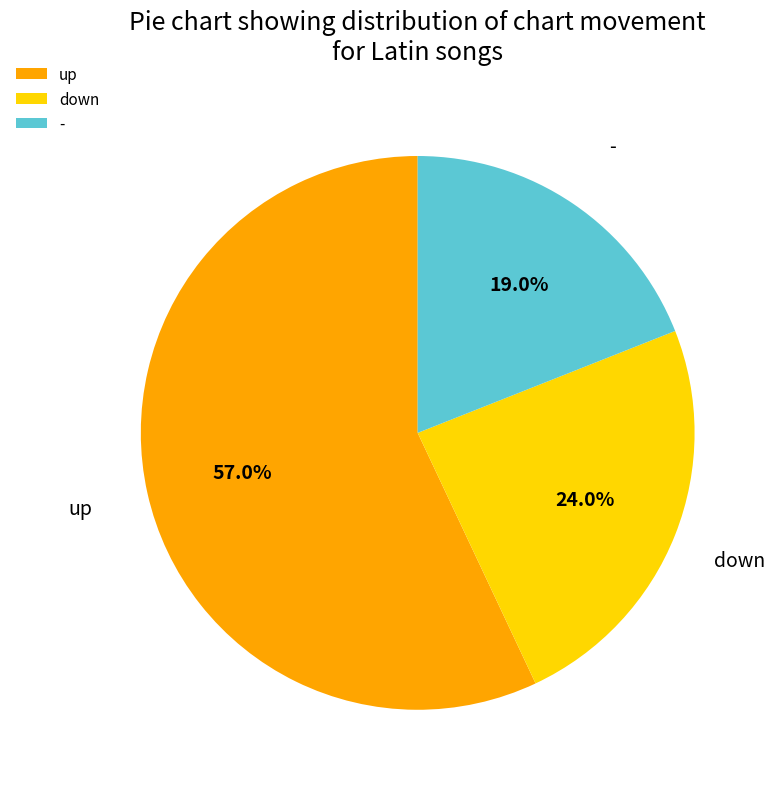

To the nearest percent, what percentage of the pie is up?

57%